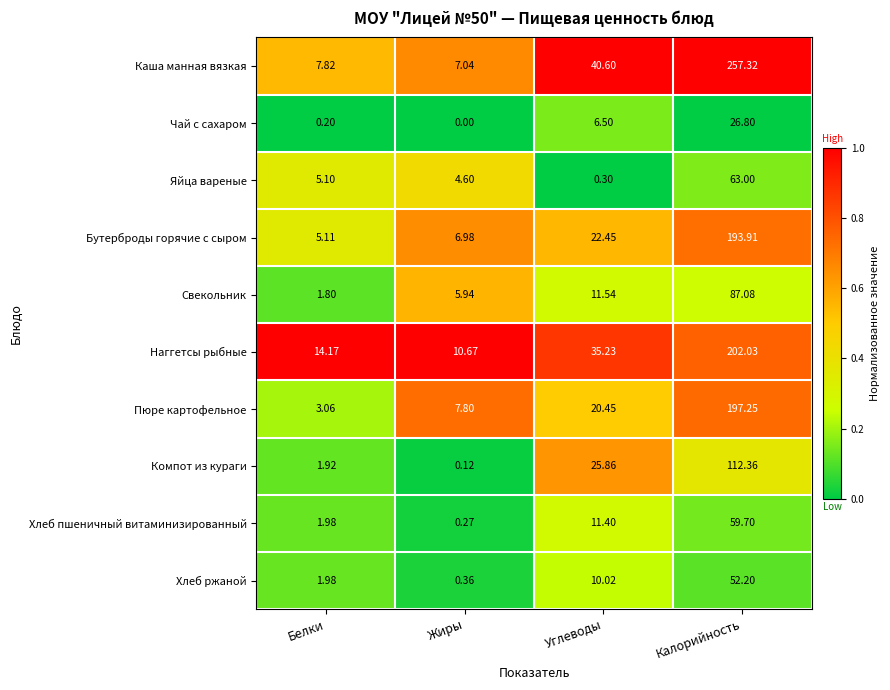

Between Углеводы and Калорийность, which series saw the biggest shift?

Каша манная вязкая